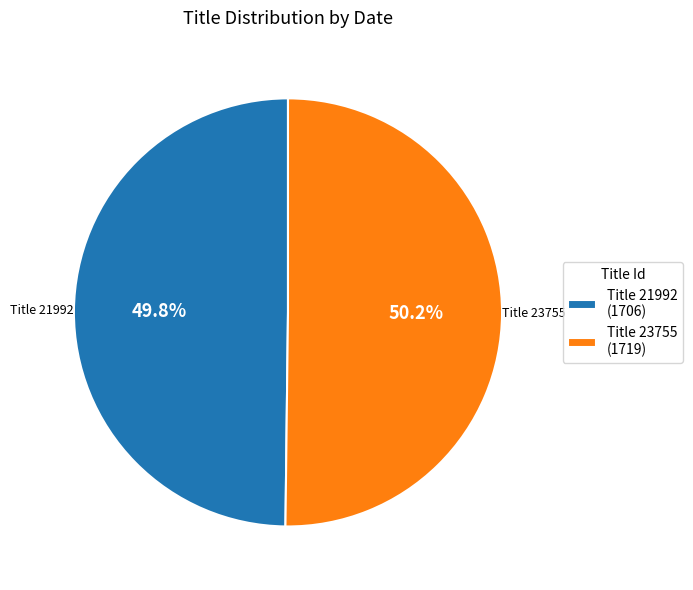

Is there a majority slice in this chart?

Yes